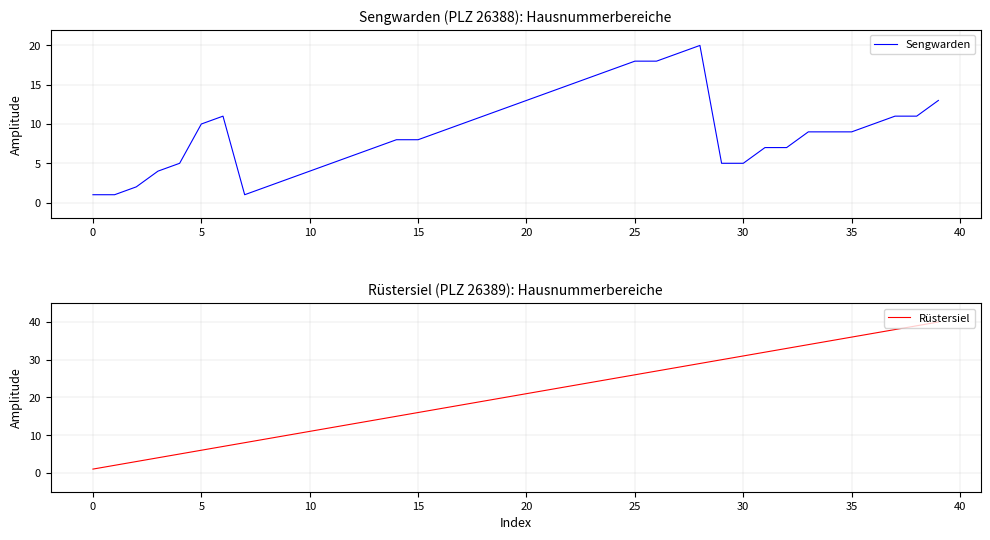

How many data points does each series have?

40